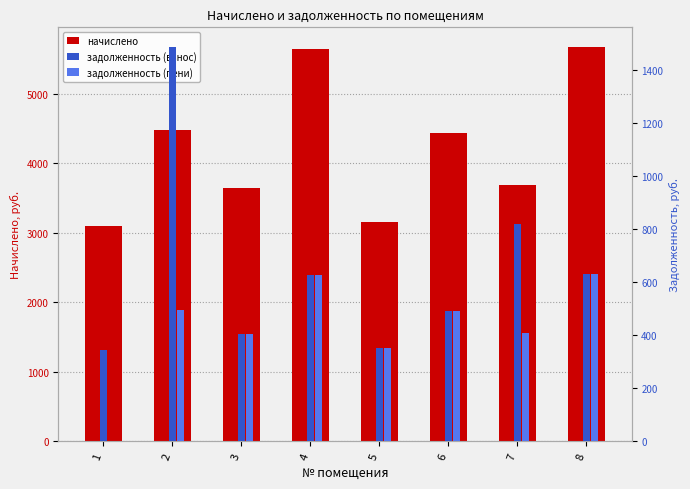

Is the value of задолженность (пени) at 8 greater than the value of задолженность (взнос) at 5?

Yes